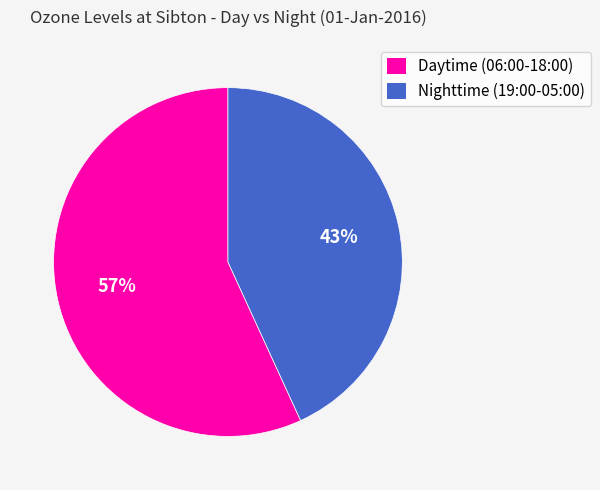

Approximately how many times larger is the value at Daytime (06:00-18:00) compared to Nighttime (19:00-05:00)?

1.3